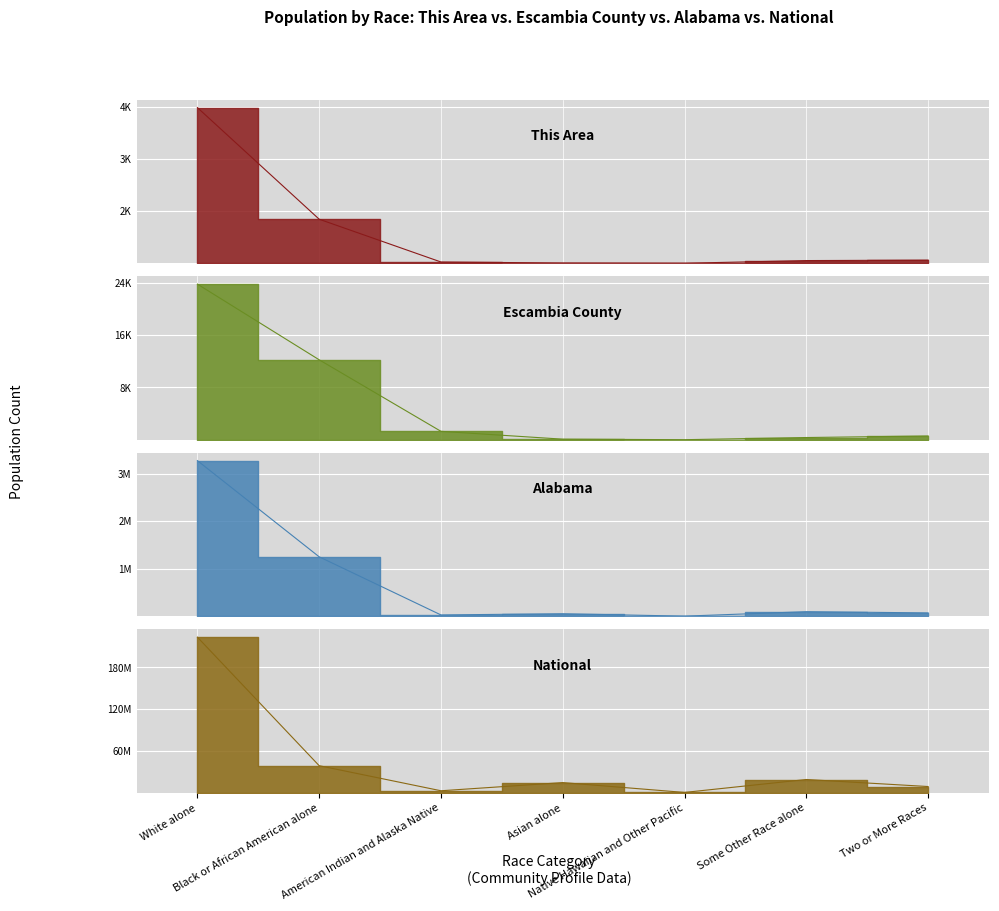

At which label is This Area closest to 2239?

Black or African American alone